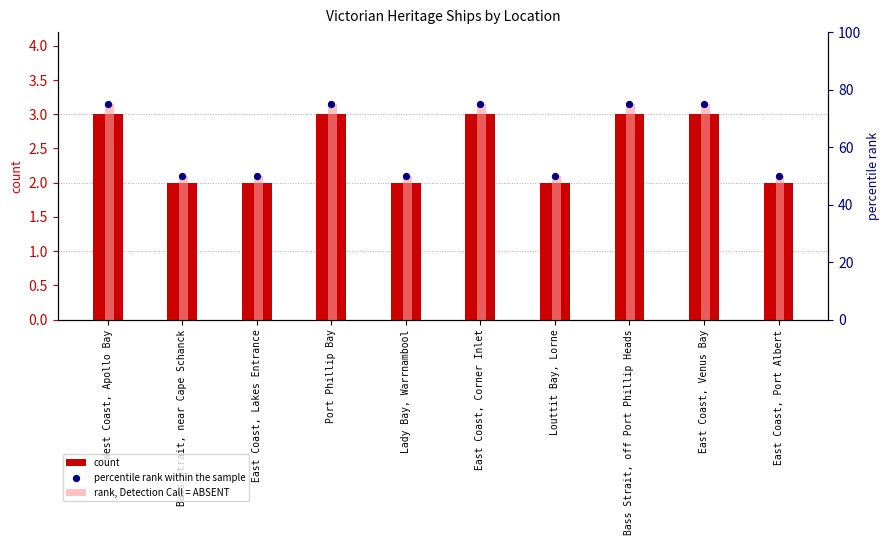

Which series reaches the maximum Y coordinate?

rank, Detection Call = ABSENT